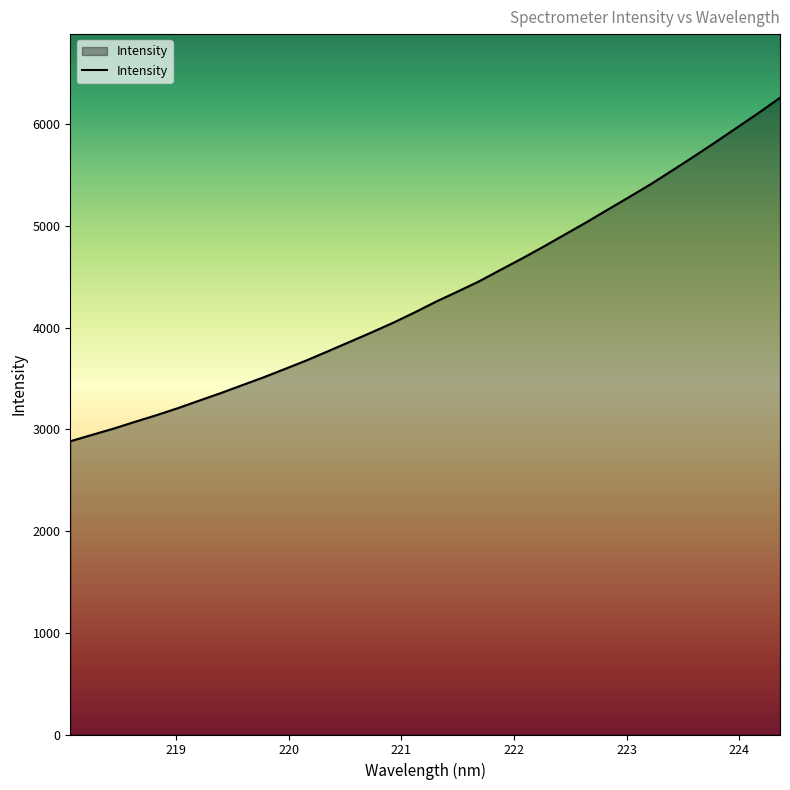

What is the greatest value displayed?

6259.4